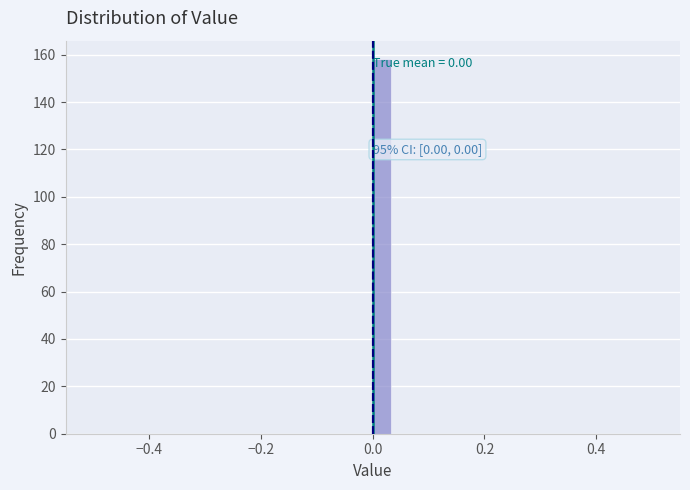

Read against the x-axis, roughly where is the centre of the tallest bar?

0.02